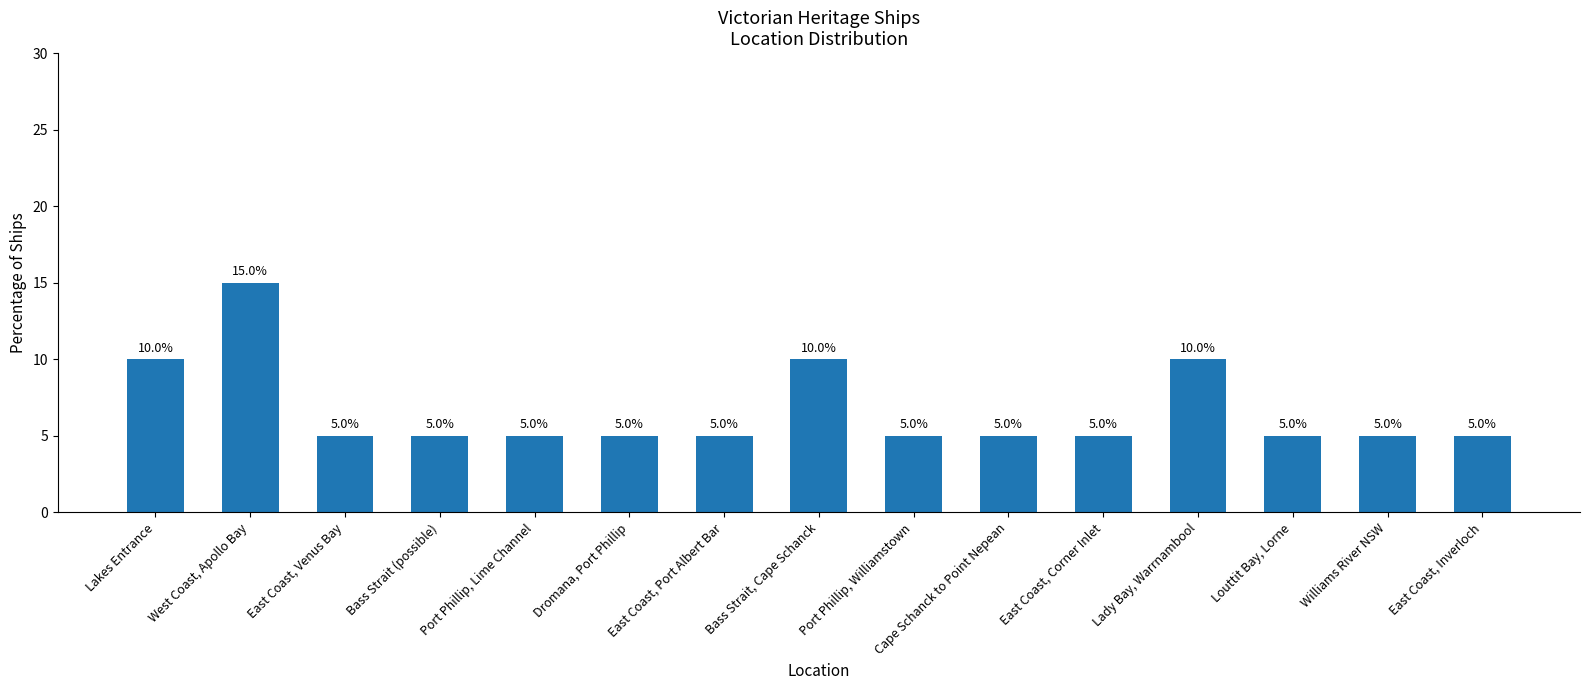

How many bars are there in total?

15